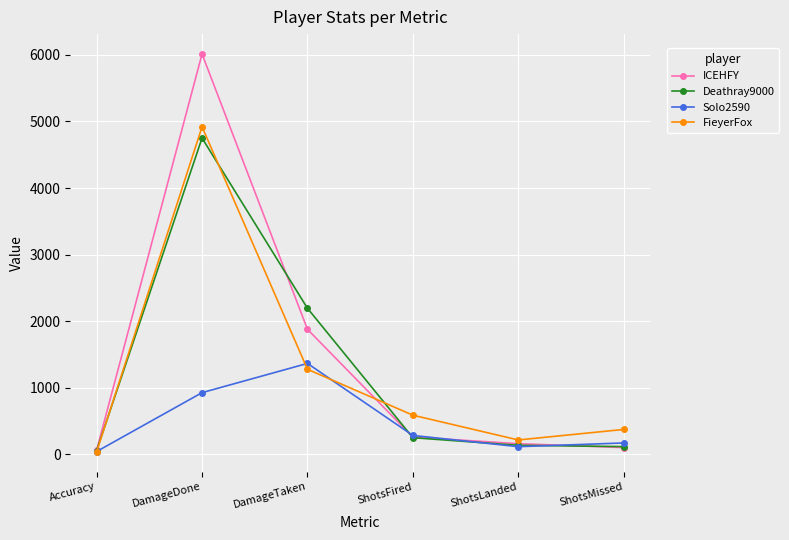

What is the lowest value of the Deathray9000 series?

54.0